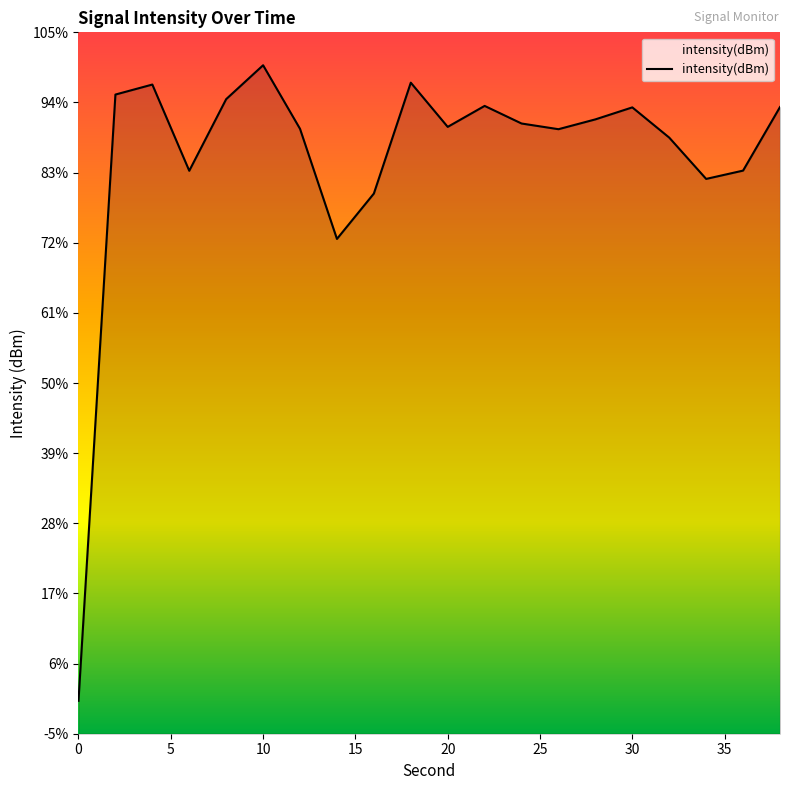

Reading left to right, transcribe all the data shown in this chart.

-214.2	-122.1	-120.6	-133.7	-122.8	-117.7	-127.3	-144.1	-137.2	-120.3	-127.0	-123.8	-126.5	-127.4	-125.9	-124.1	-128.7	-134.9	-133.7	-124.0